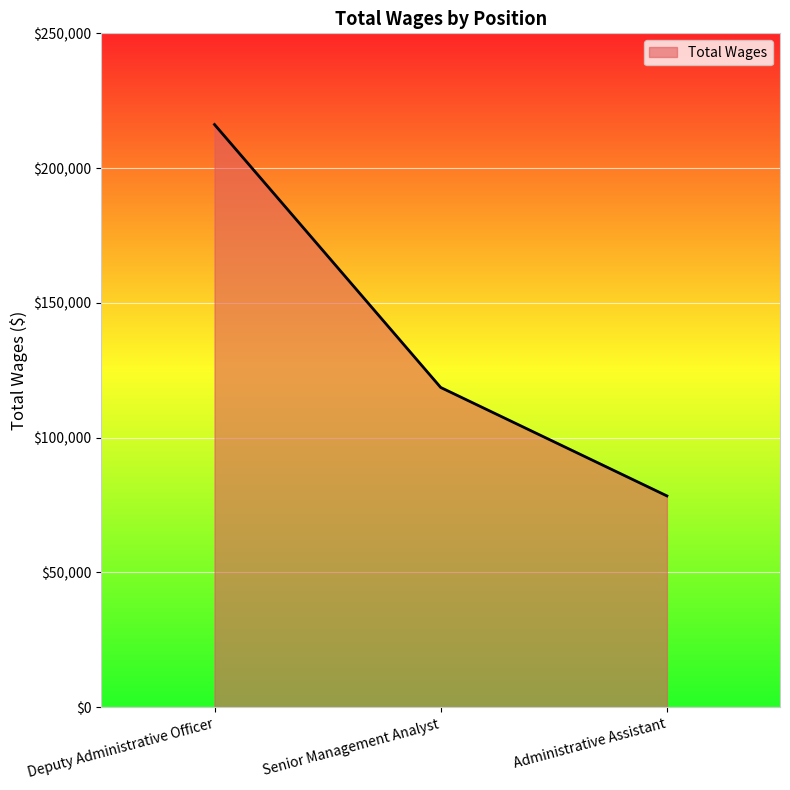

Read the value at Administrative Assistant, to the nearest 50.

78400